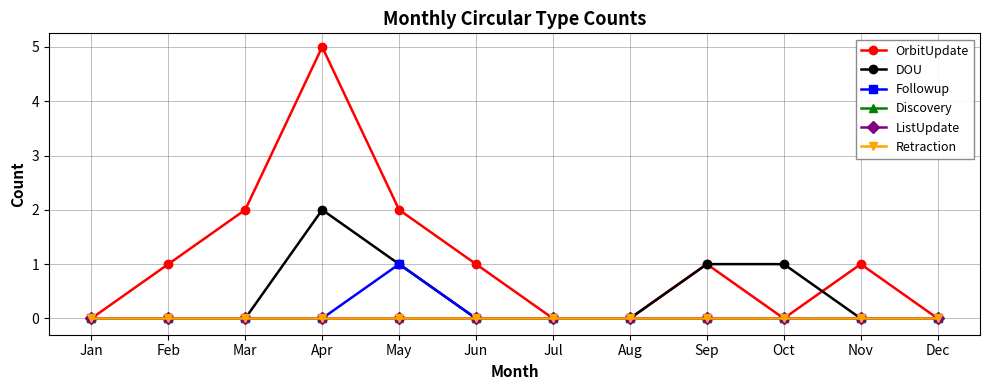

True or false: Followup has a value of 1 at Sep.

False